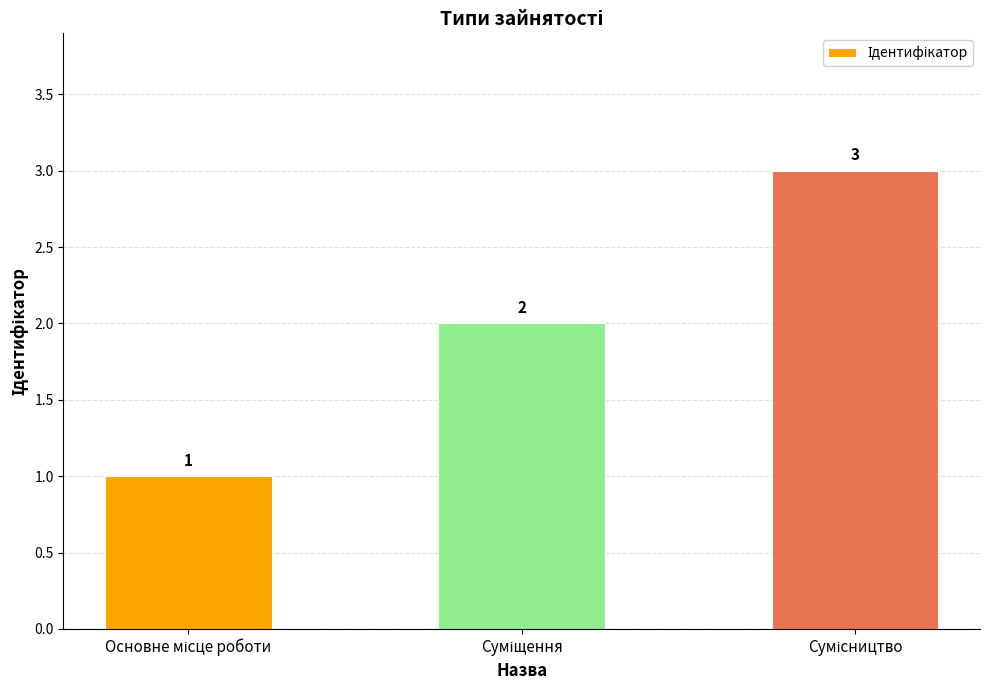

What is the average value?

2